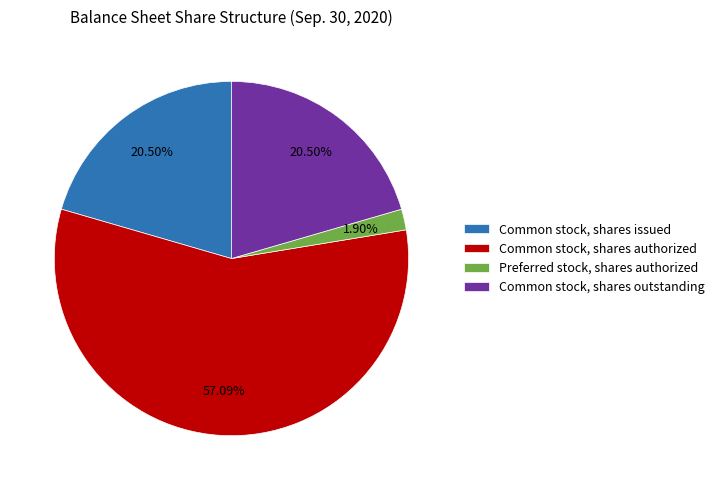

How many segments does this pie chart have?

4